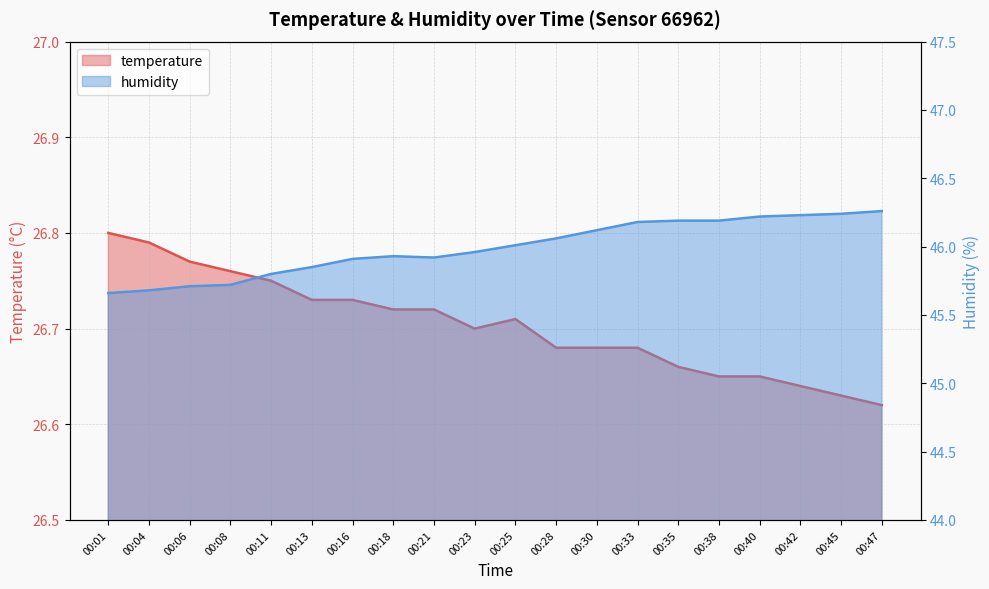

Which series has the widest spread of values?

humidity